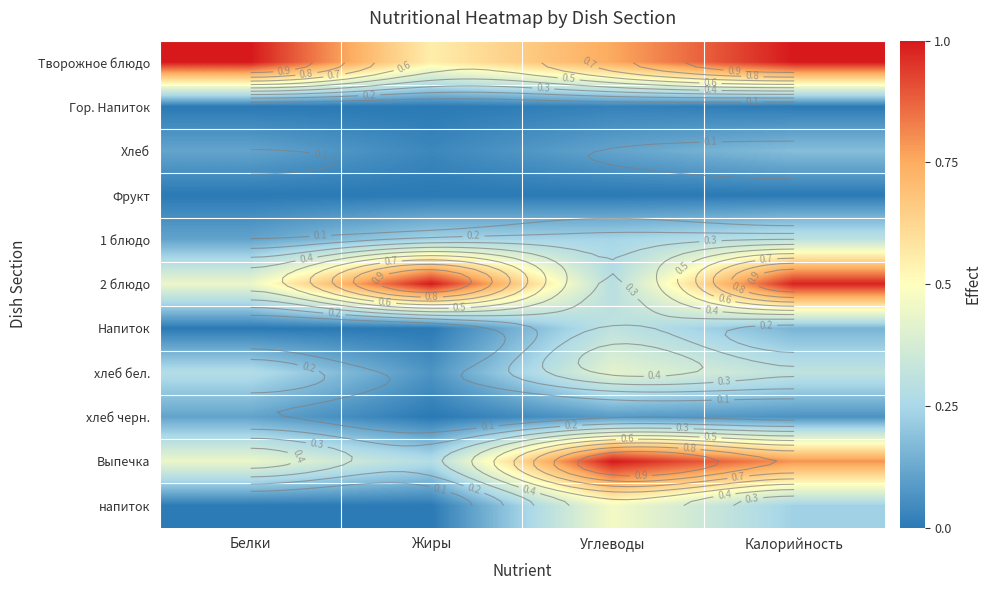

Rank the series by their maximum value, from highest to lowest.

Творожное блюдо, 2 блюдо, Выпечка, напиток, хлеб бел., Напиток, 1 блюдо, Хлеб, хлеб черн., Гор. Напиток, Фрукт